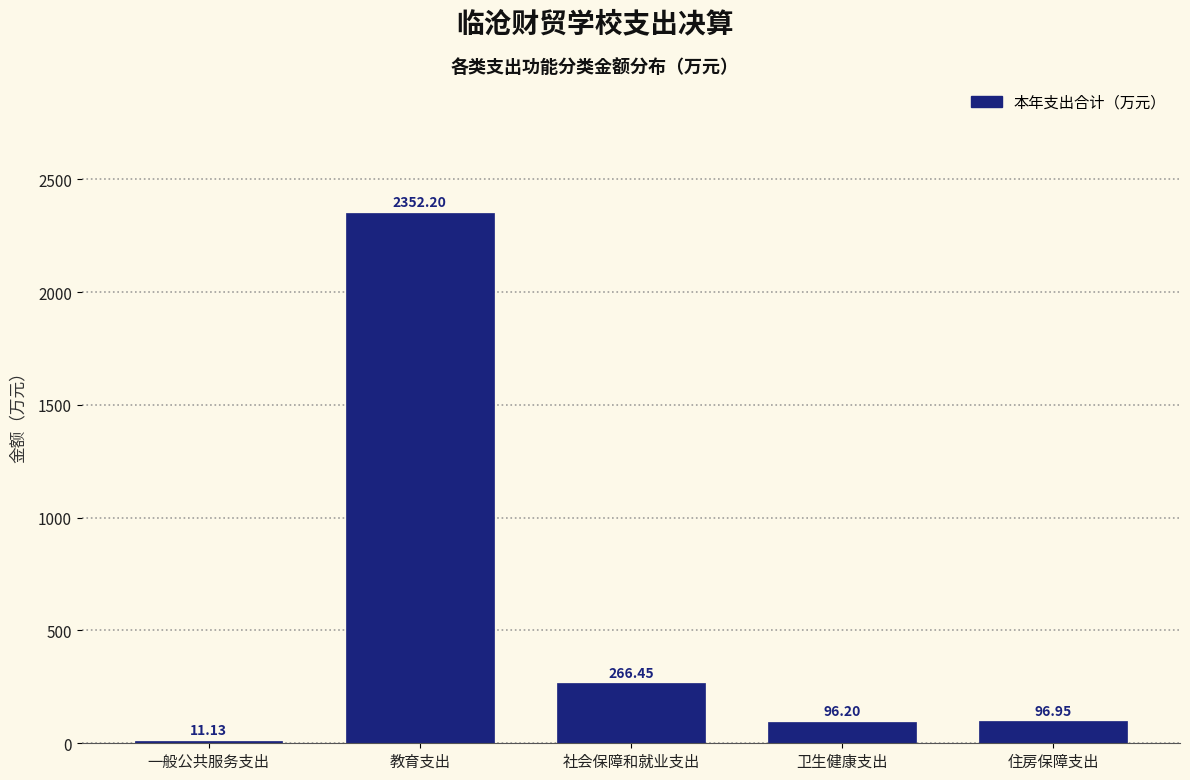

At which label does the data first exceed 96?

教育支出